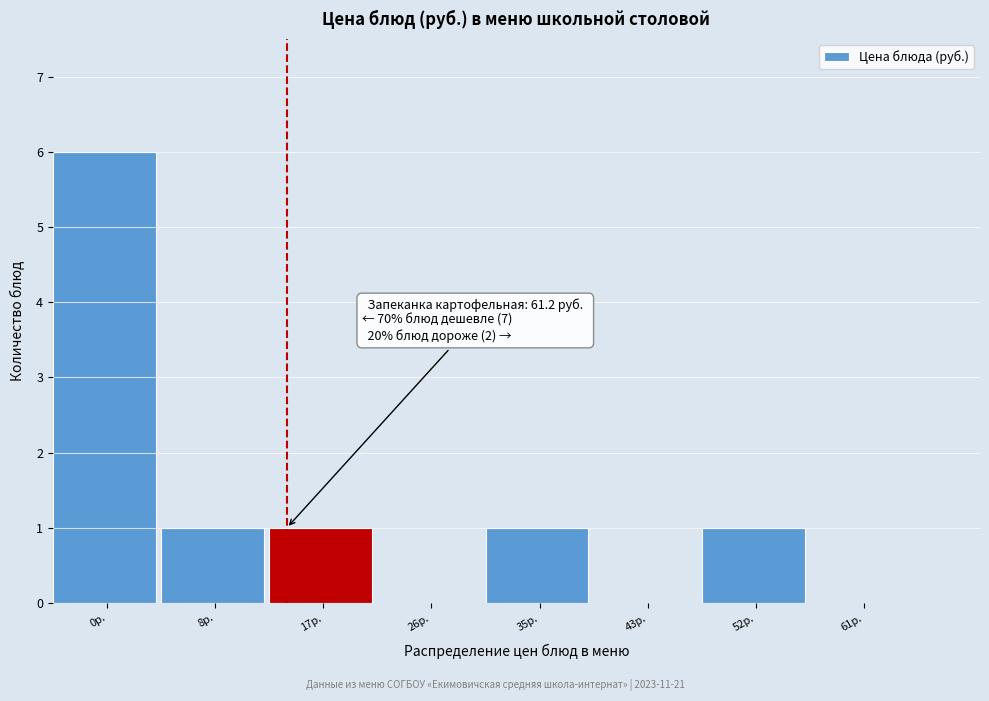

Reading left to right, list all the values displayed in this chart.

0р.=6	8р.=1	17р.=1	26р.=0	35р.=1	43р.=0	52р.=1	61р.=0